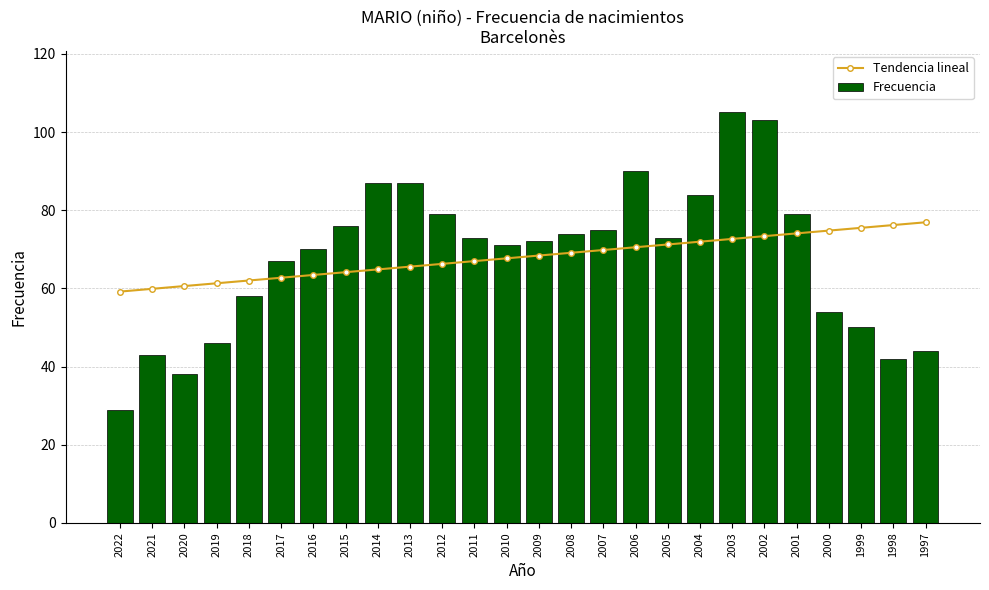

What is the difference between the second highest and second lowest values in the Frecuencia series?

65